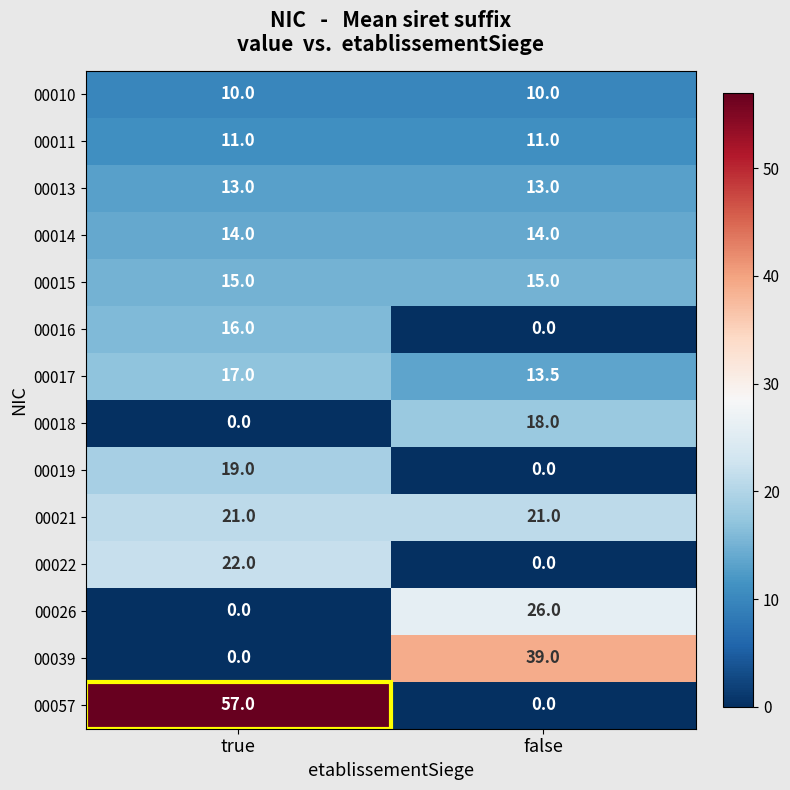

Which series has the largest total across all categories?

00057